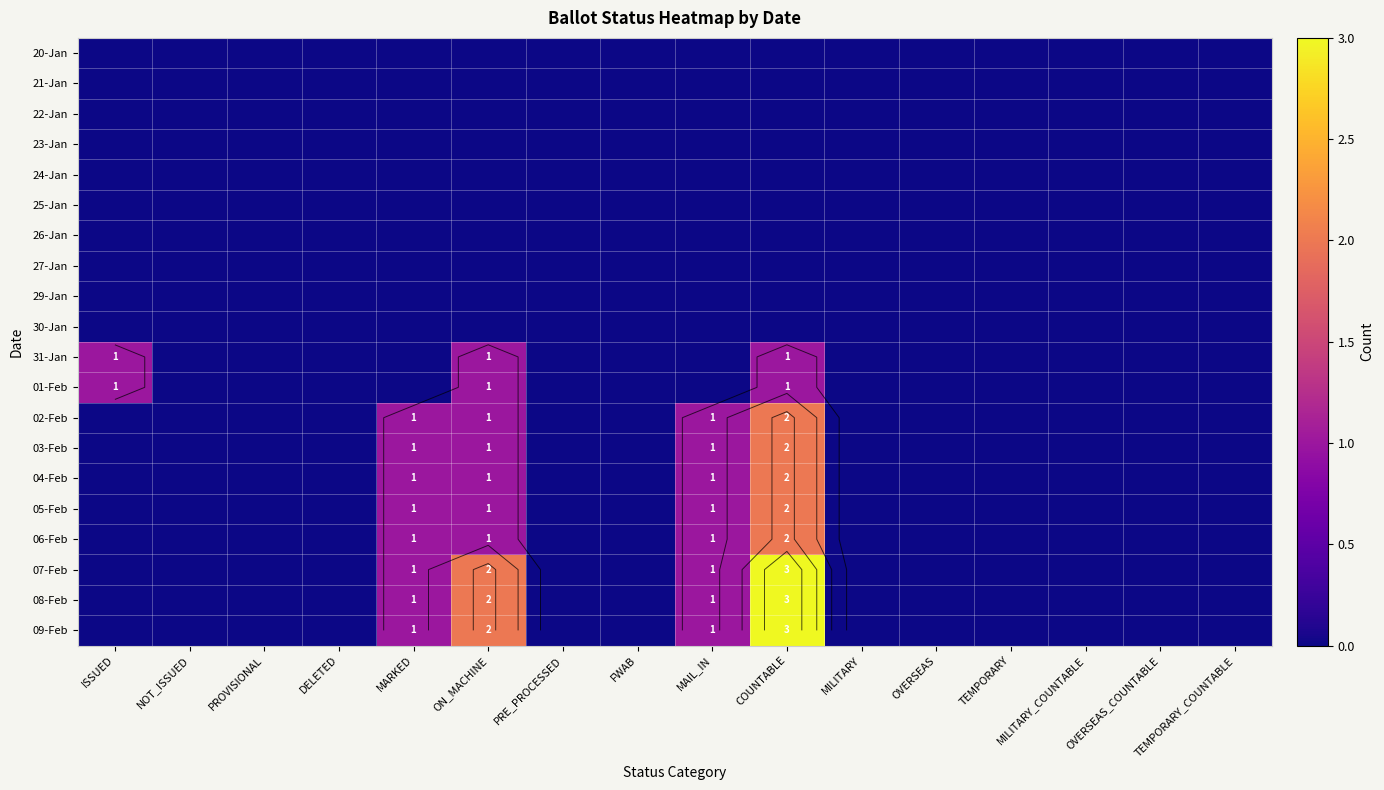

What is the difference between the highest and lowest values at ON_MACHINE?

2